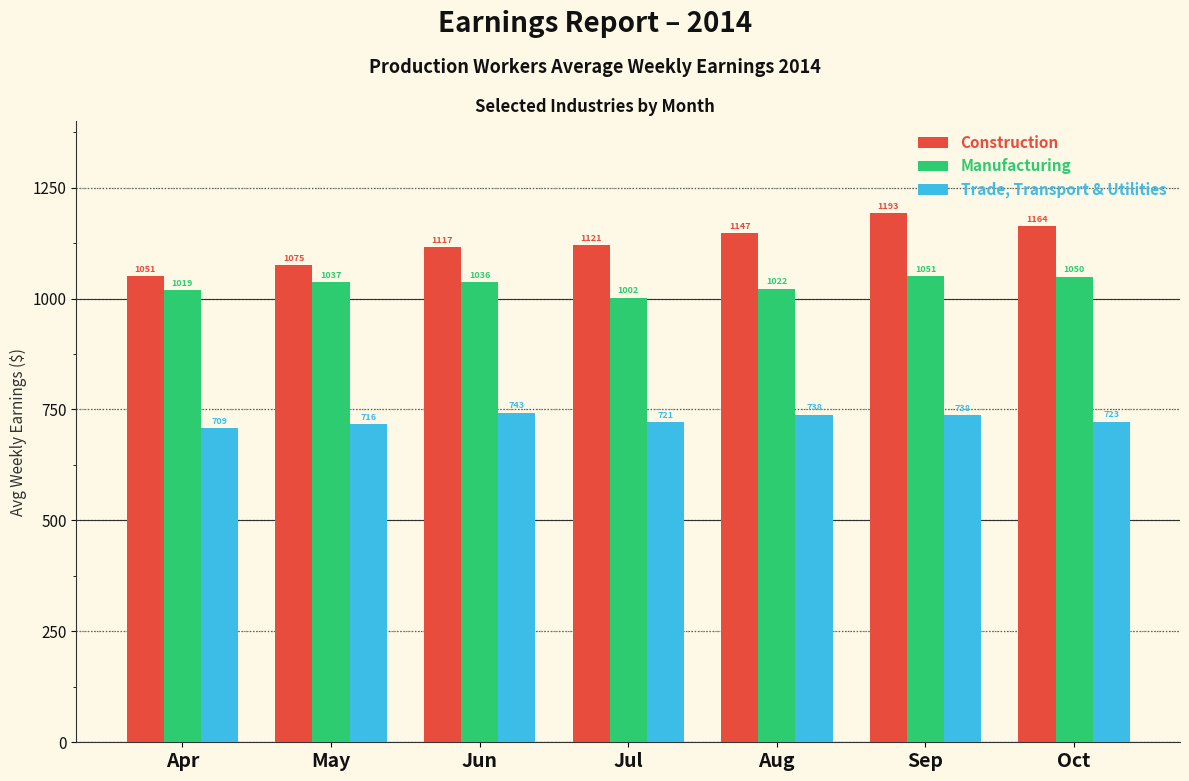

What is the difference between the highest and lowest values at Sep?

455.0